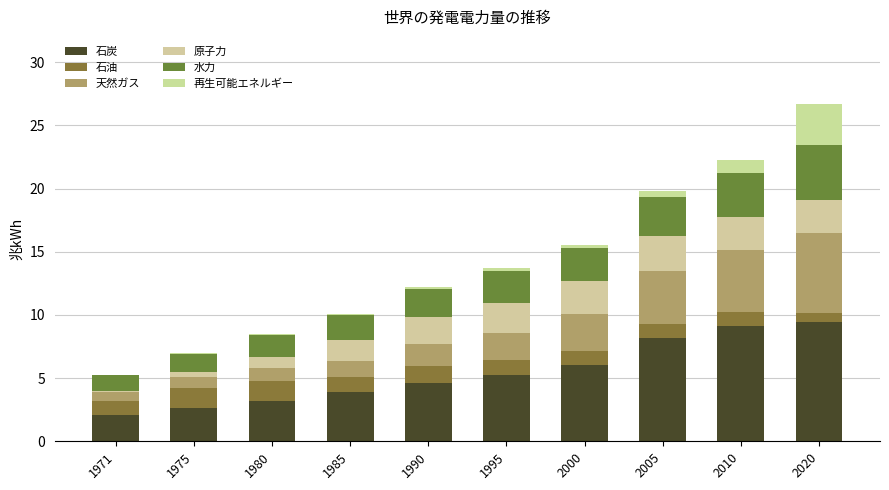

Where does the 水力 series first go above 2?

1985